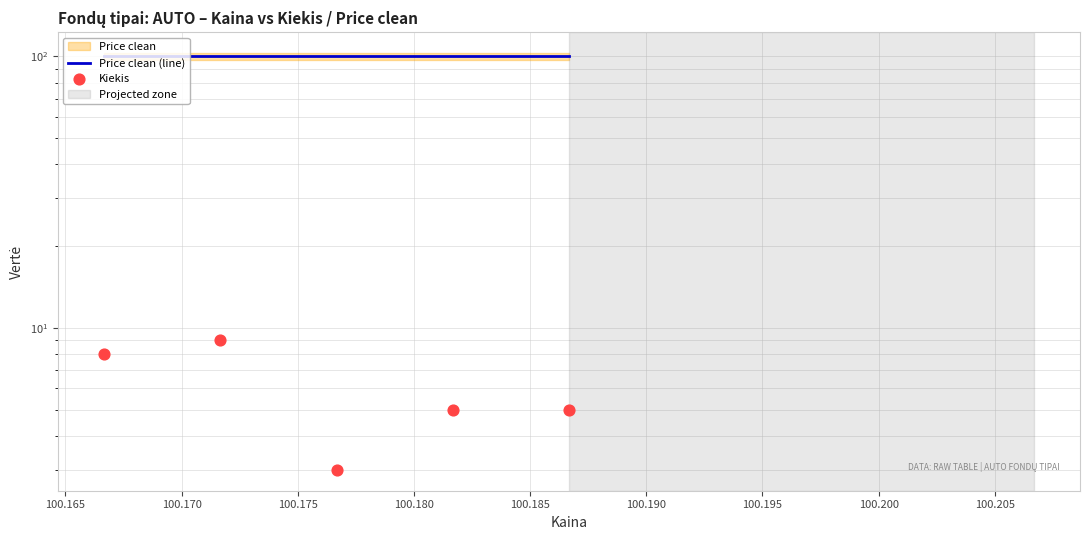

Which series has the largest Y range (max minus min)?

Kiekis